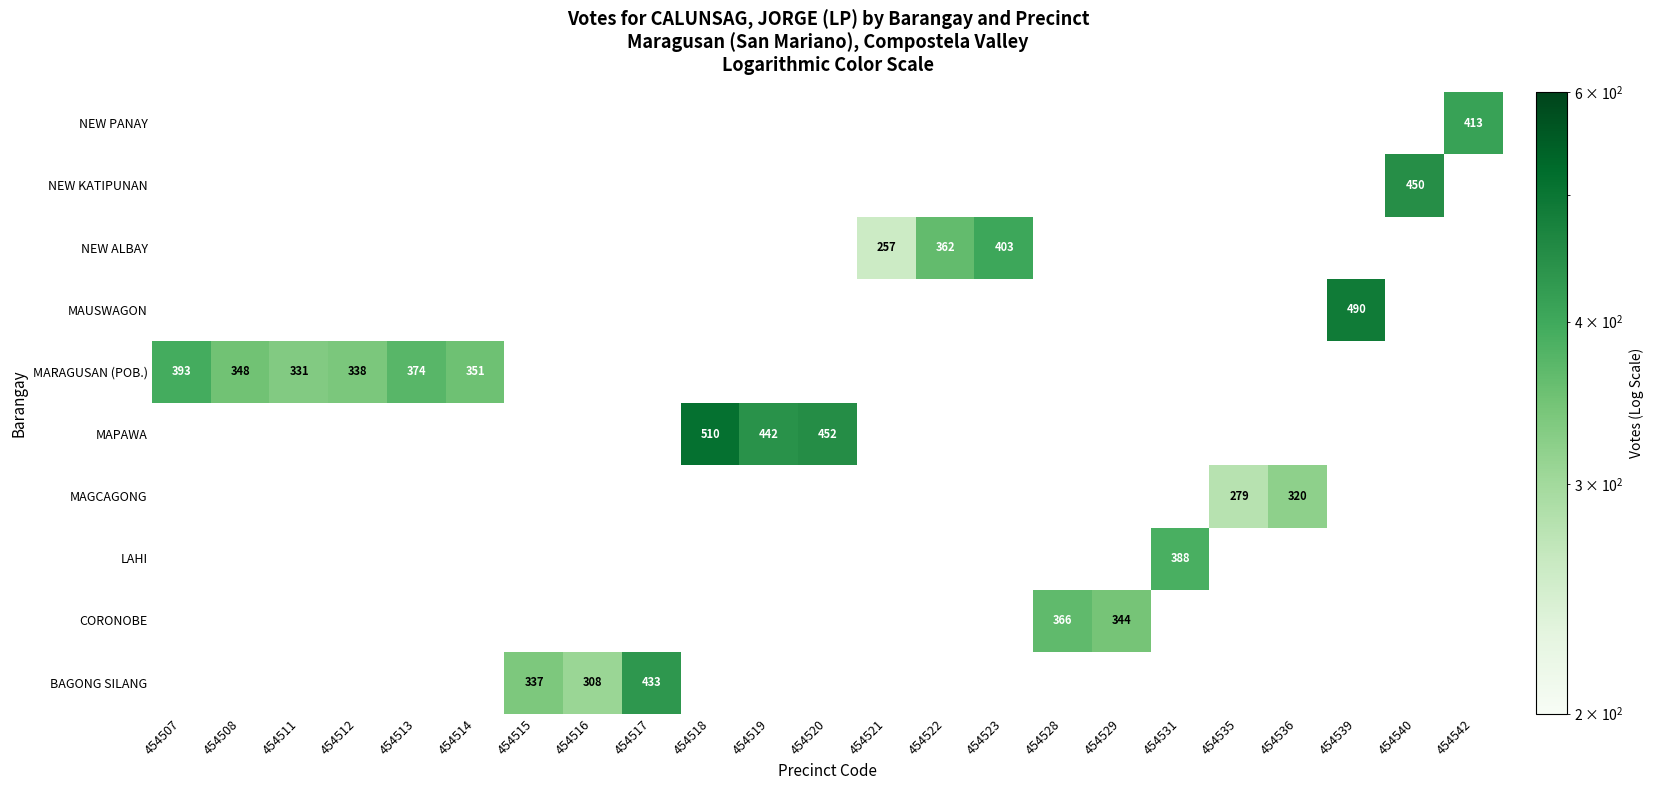

What is the minimum value shown in the chart?

257.0